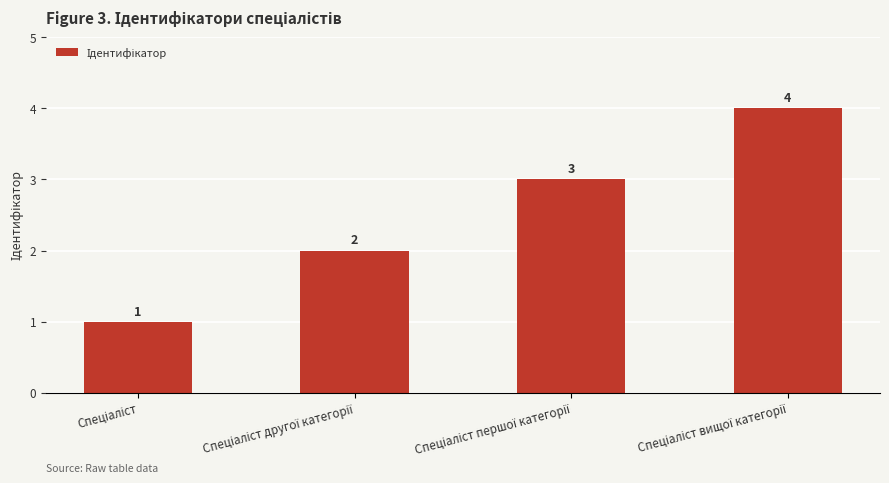

What is the sum of all values?

10